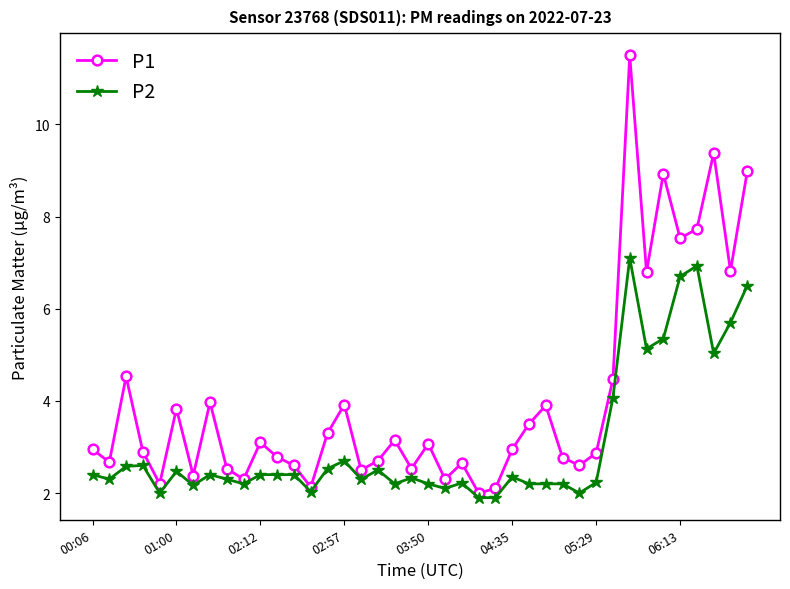

Rank the series by their average value, from lowest to highest.

P2, P1